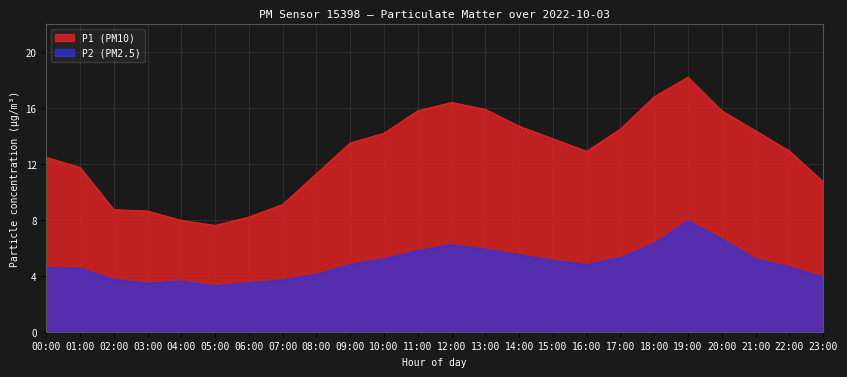

List the series in order of their overall mean, highest first.

P1 (PM10), P2 (PM2.5)